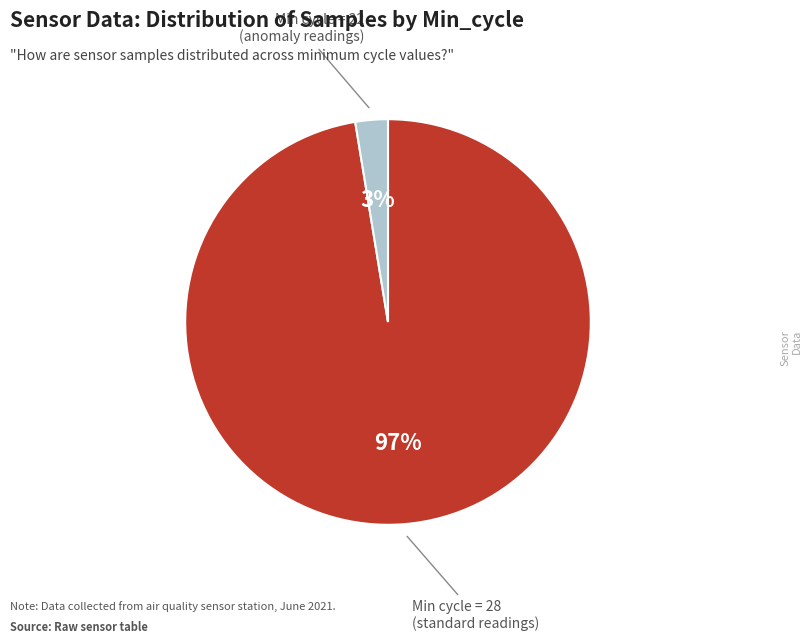

To the nearest percent, what is the average slice percentage?

50%